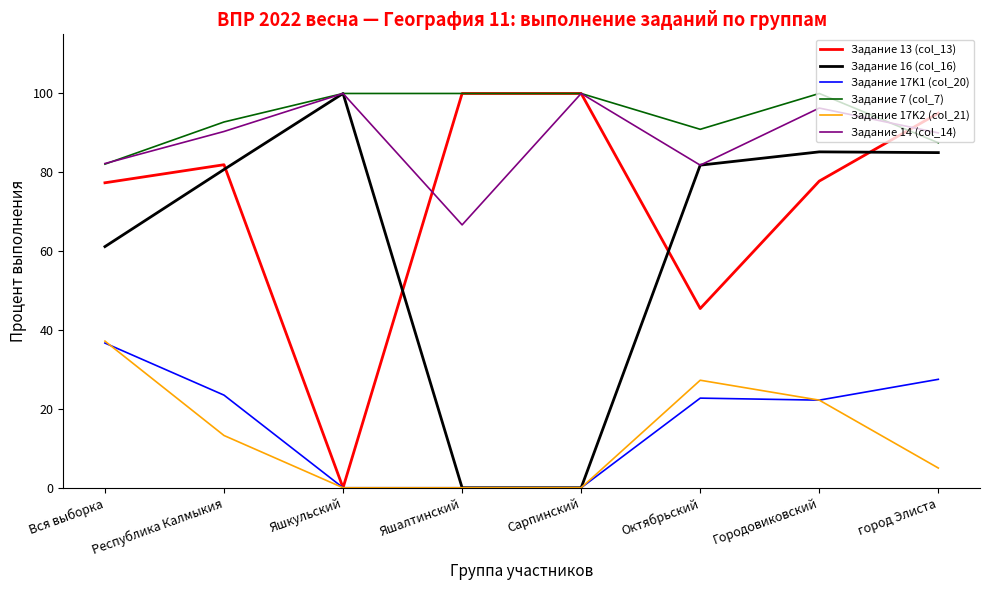

True or false: Задание 17K1 (col_20) has a value of 12.4 at Республика Калмыкия.

False